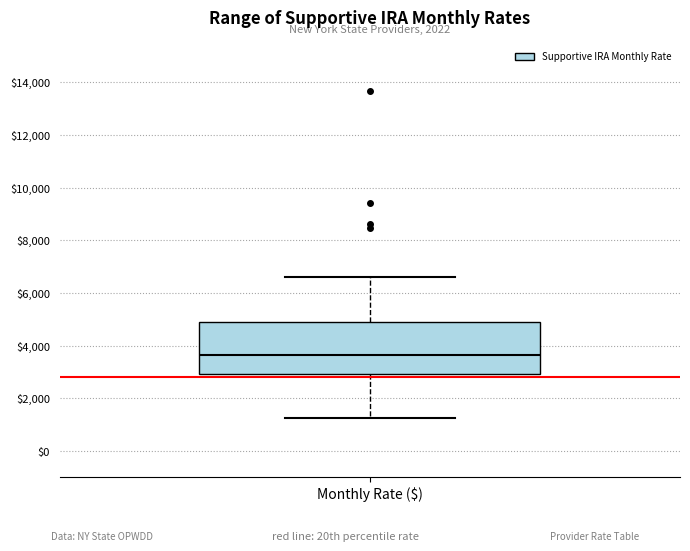

Read this box plot against the y-axis: the position of the median line, the range covered by the box, and the ends of both whiskers. The values are not printed on the chart, so give them approximately, as read against the axis.

median 3600, box 3000 to 5000, whiskers 1200 to 6600